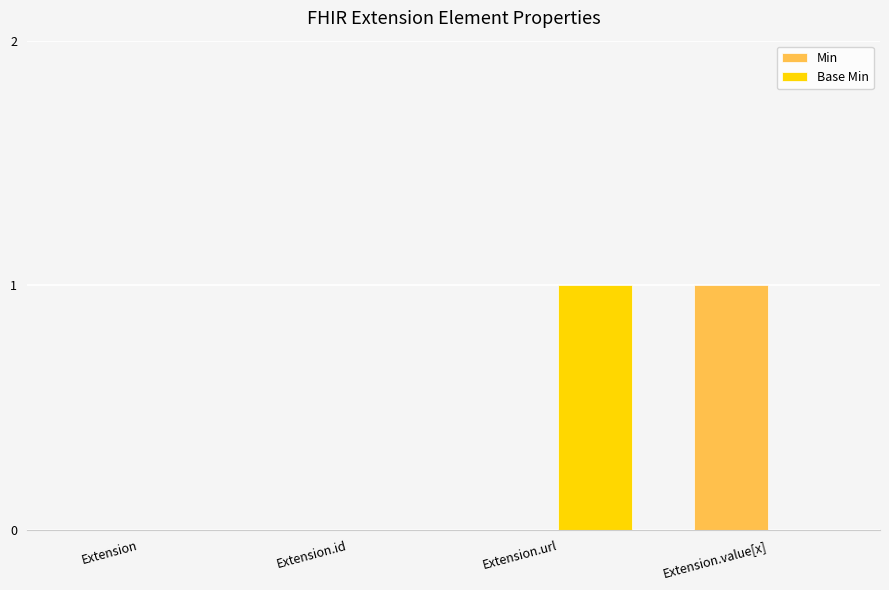

How many groups of bars are there?

4